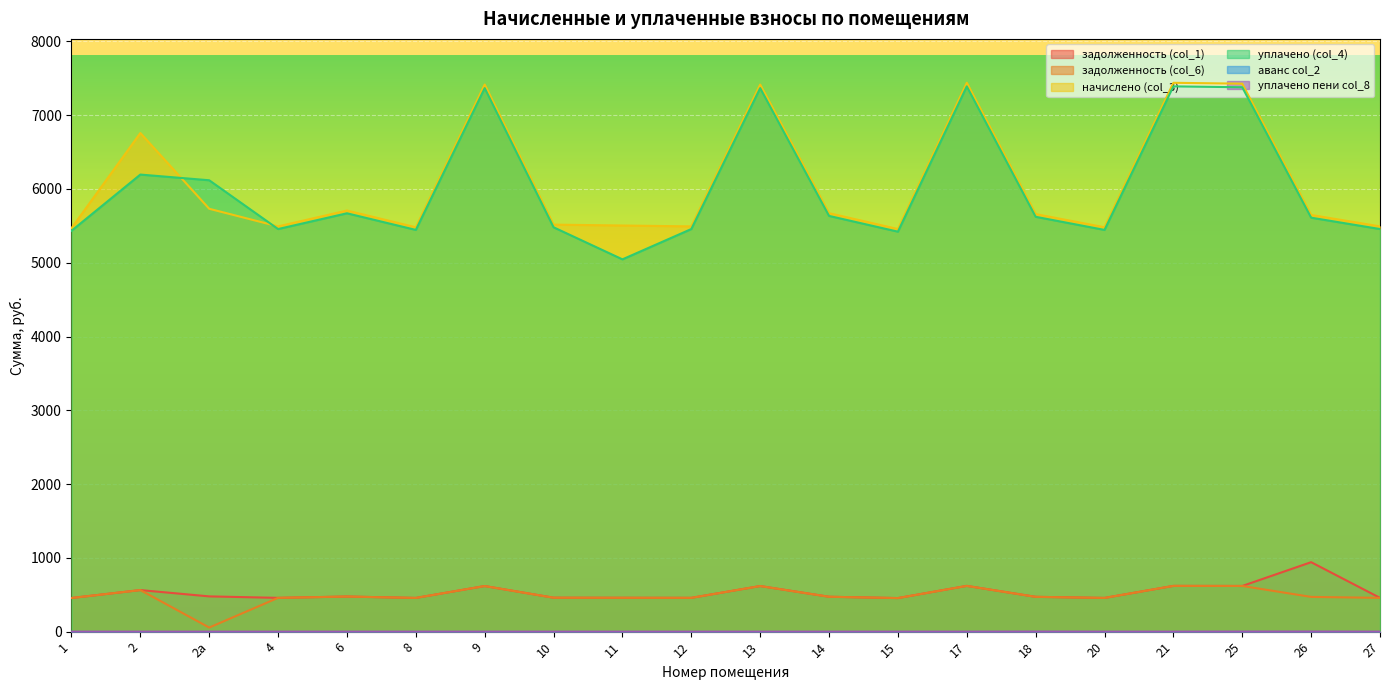

What is the average value of the начислено (col_3) series?

6084.7